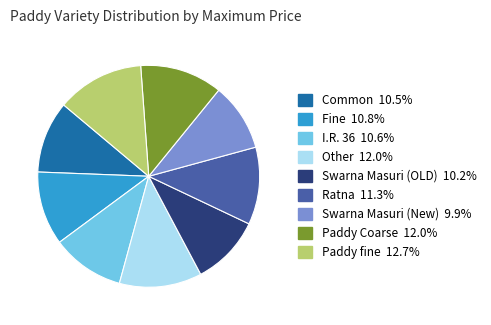

Do Ratna and Common together represent more than half of the pie?

No